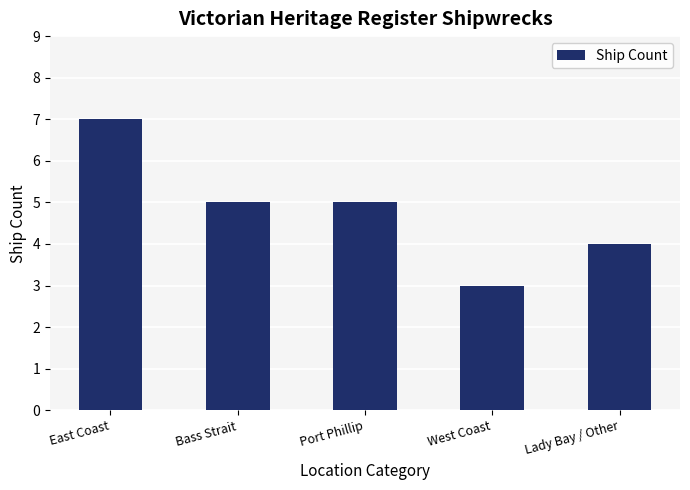

What is the average value?

5